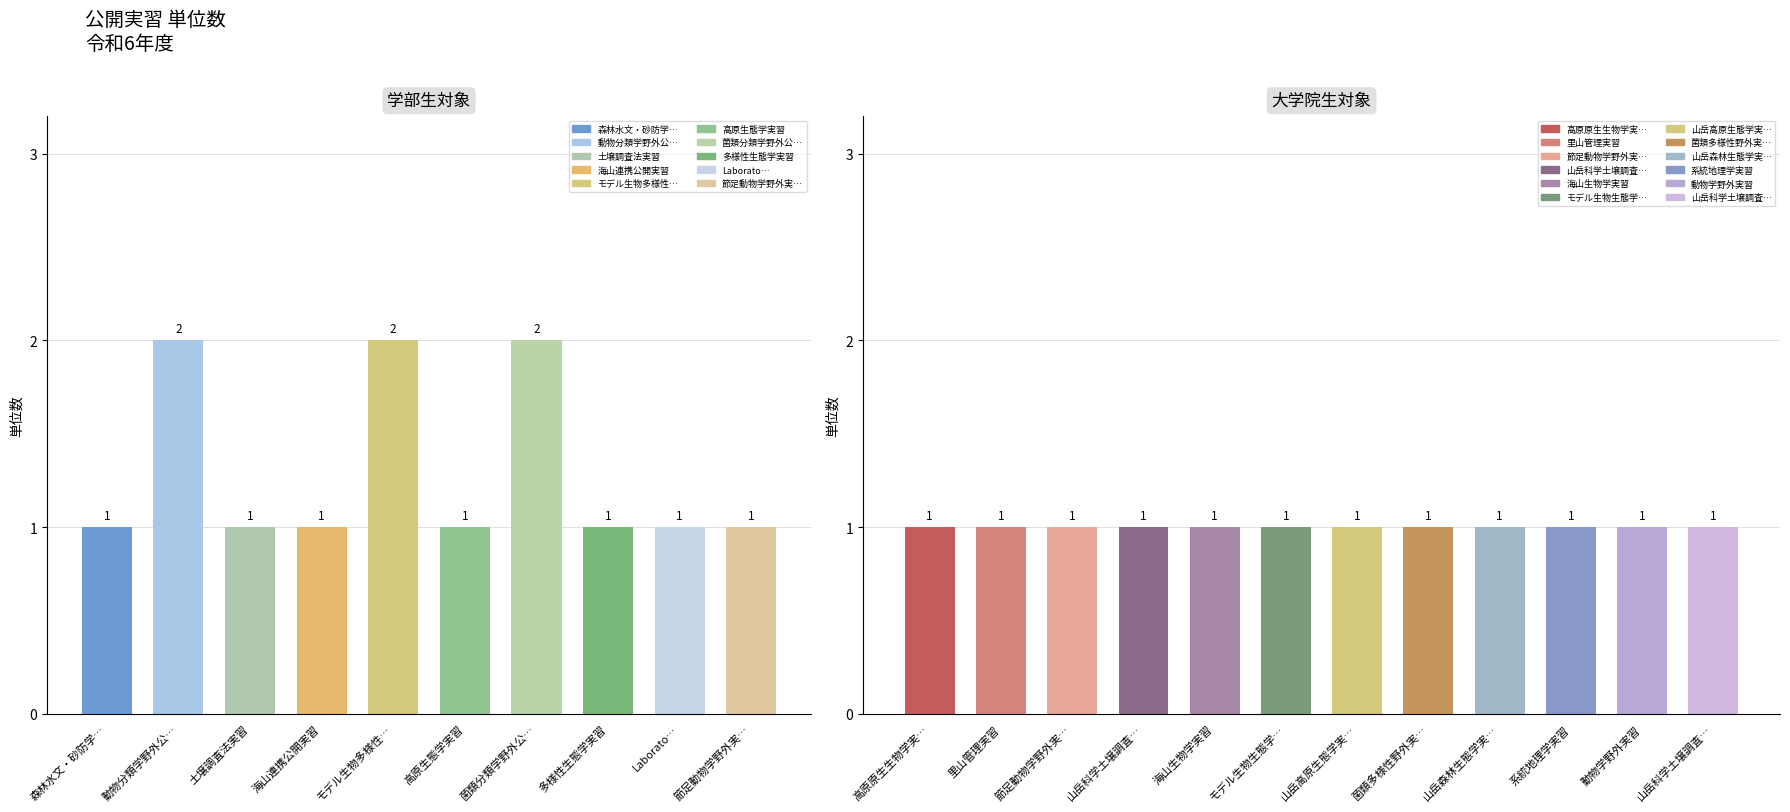

Is it true that the value at 菌類分類学野外公… is 2?

True